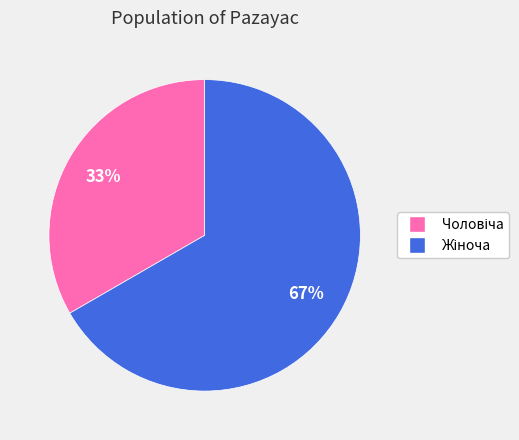

Does any single category account for the majority?

Yes